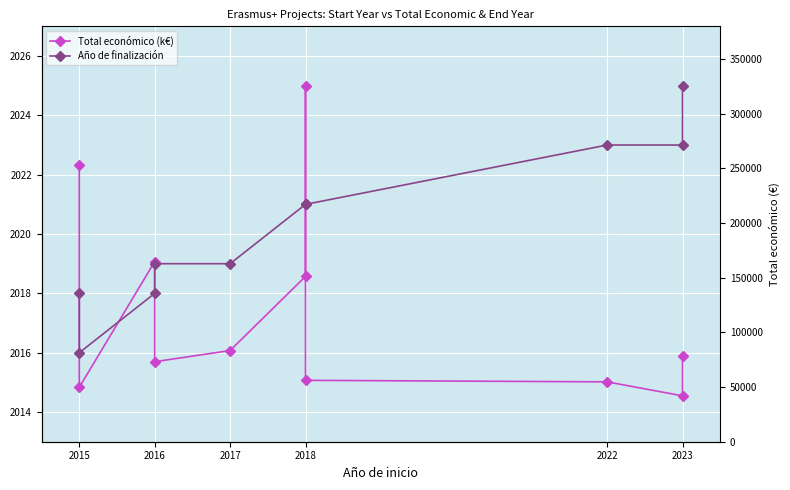

True or false: Total económico (k€) and Año de finalización intersect in this chart.

True